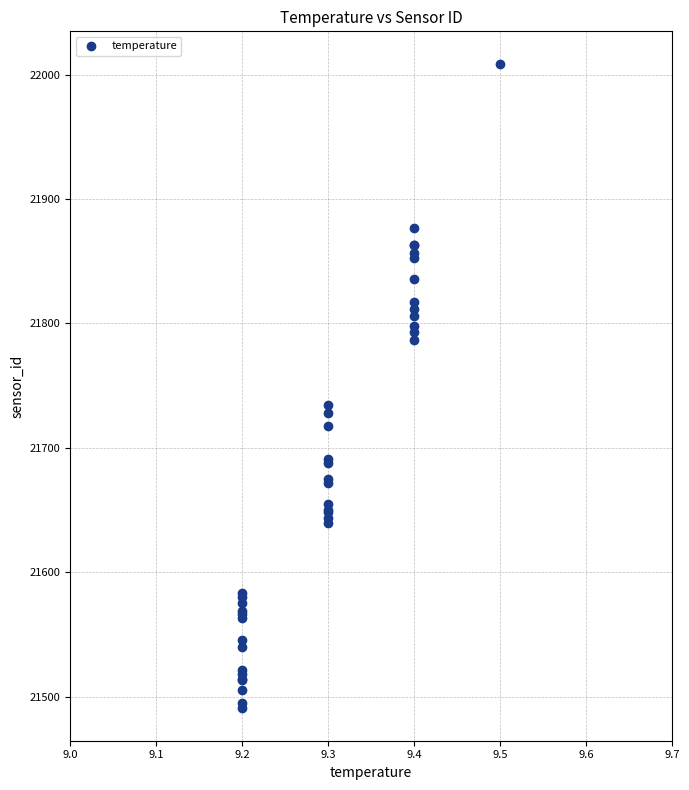

What Y value in the scatter plot is closest to 21749?

21734.7